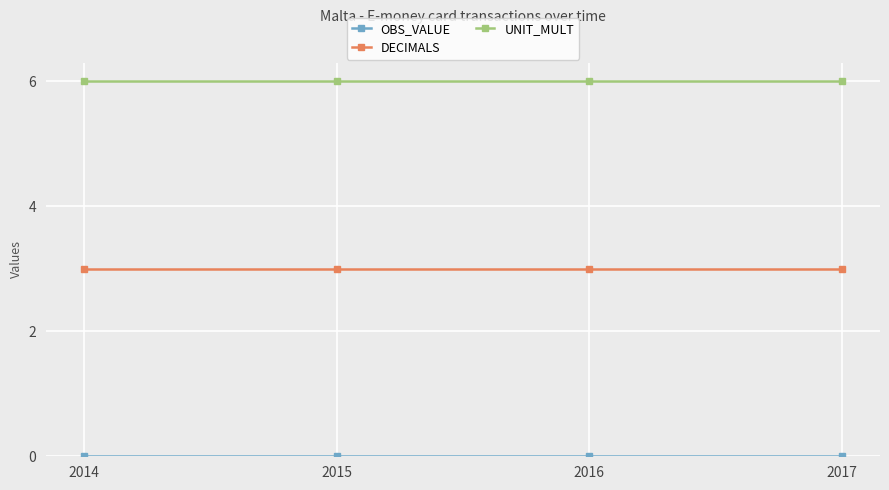

True or false: DECIMALS and UNIT_MULT cross at least once.

False